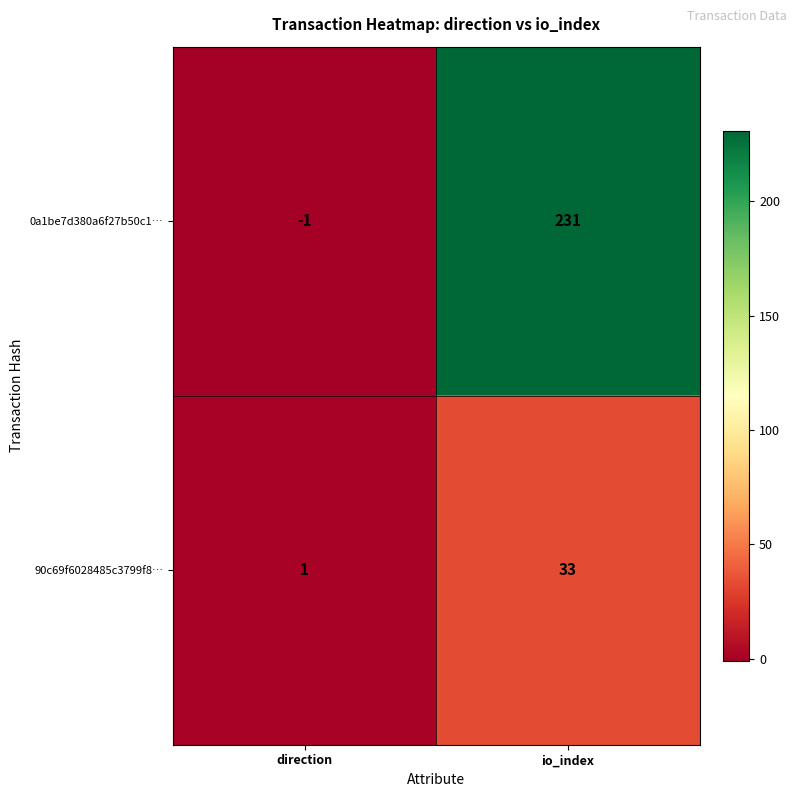

At which category does the chart reach its minimum across all series?

direction